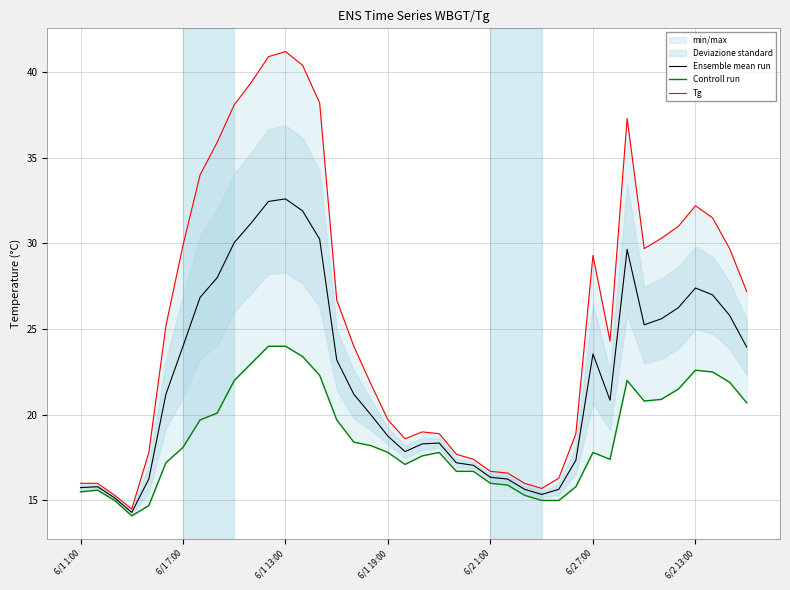

The value of Ensemble mean run at 6/2 7:00 is 23.6. True or false?

True